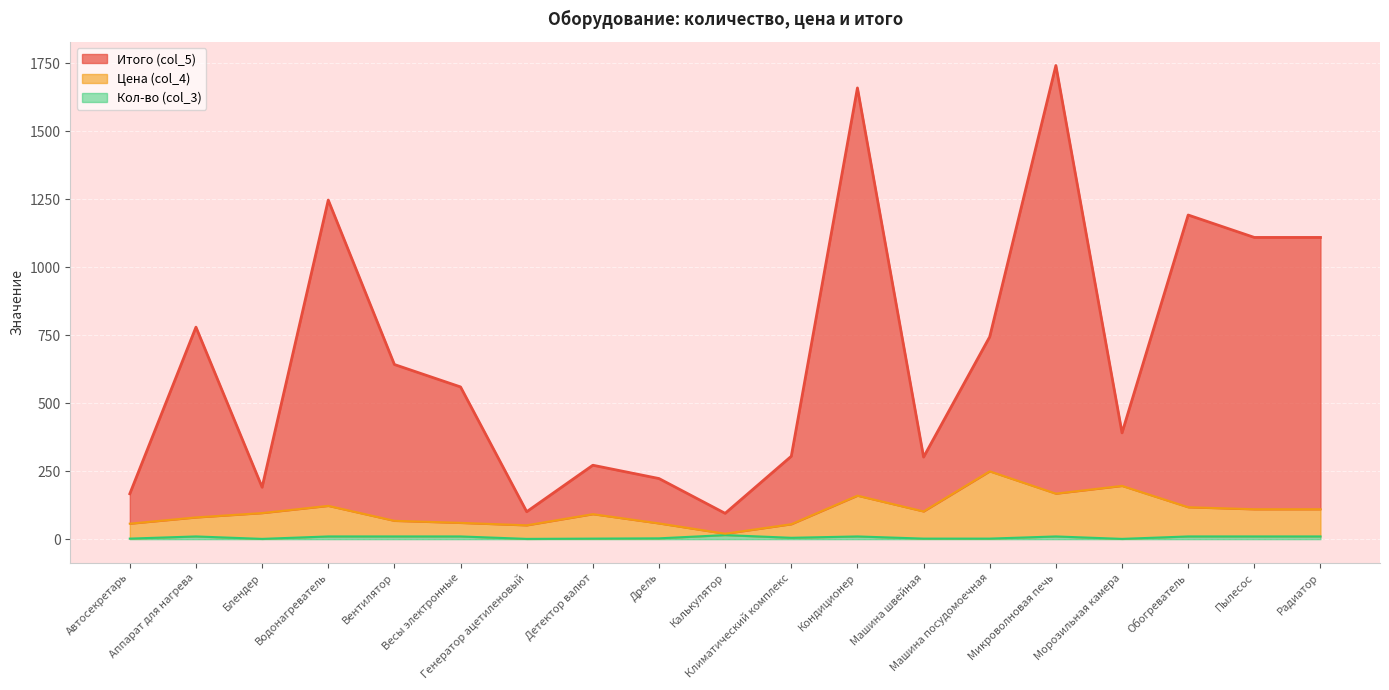

How many lines are shown in the chart?

3